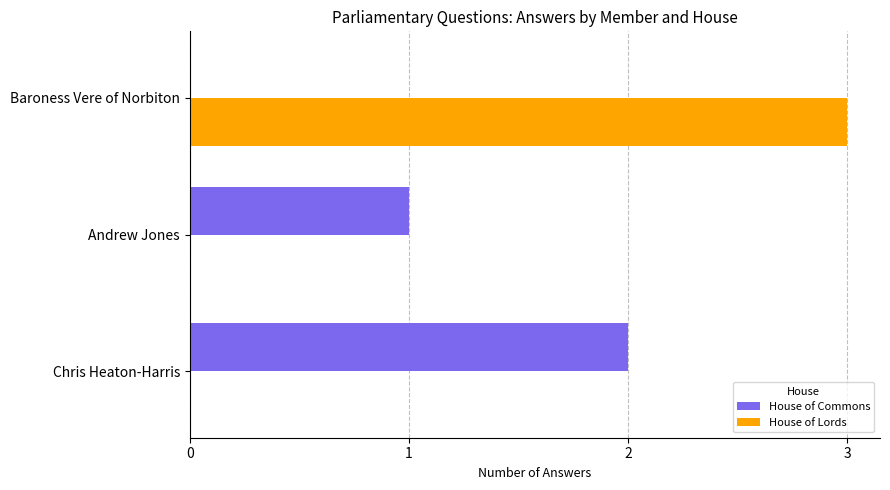

Between Chris Heaton-Harris and Baroness Vere of Norbiton, which series saw the biggest shift?

House of Lords